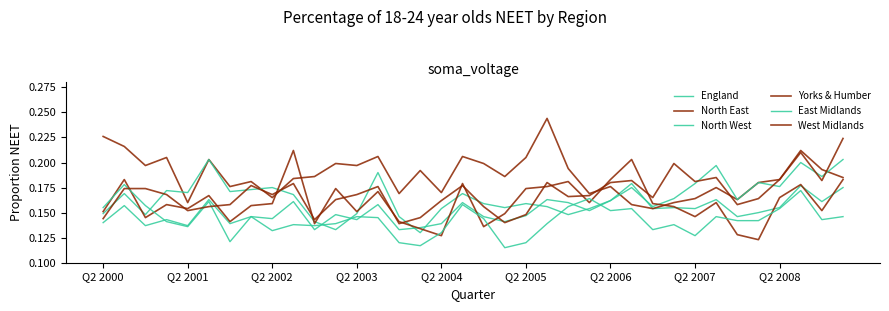

How many lines are shown in the chart?

6